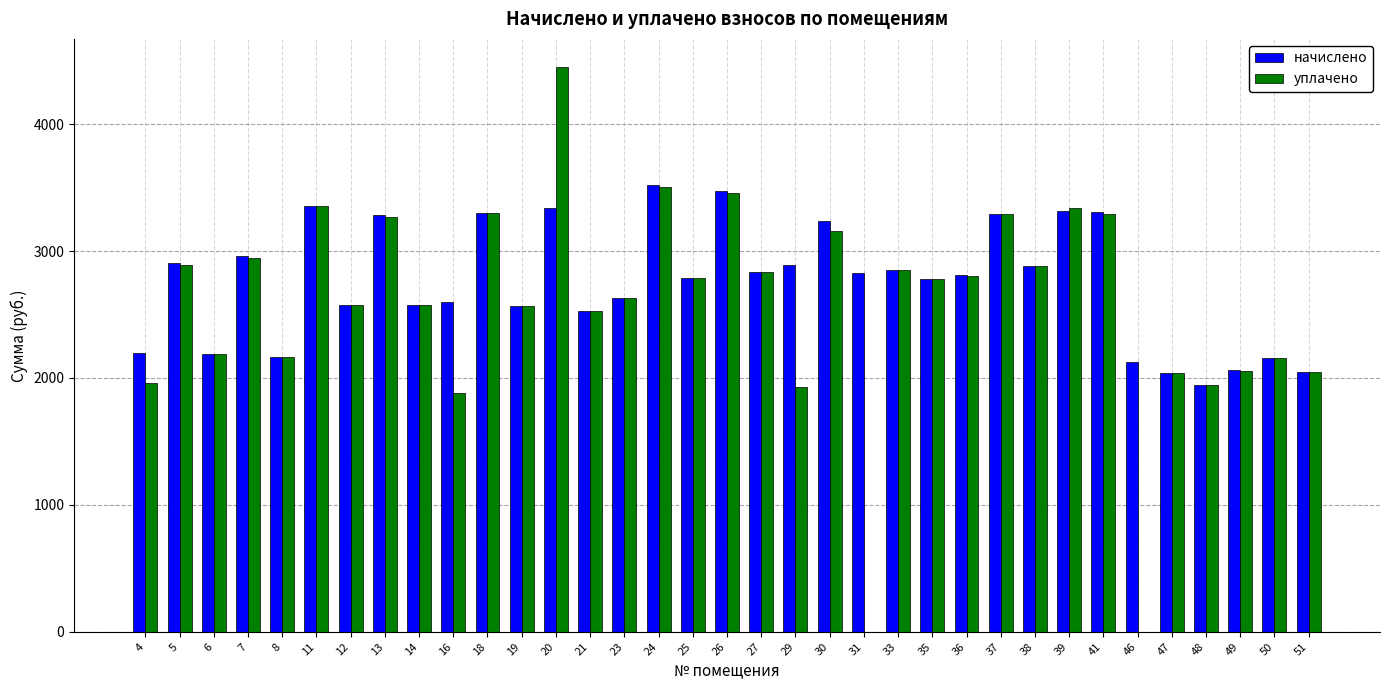

What is the sum of the уплачено values at 25 and 21?

5313.0